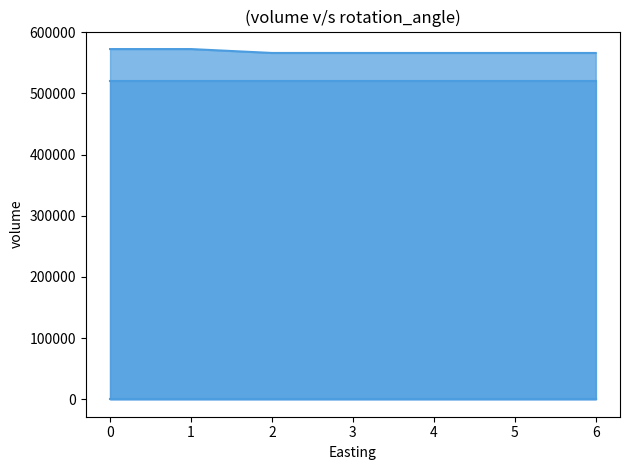

Which series changed the most between 1 and 3?

ID_line